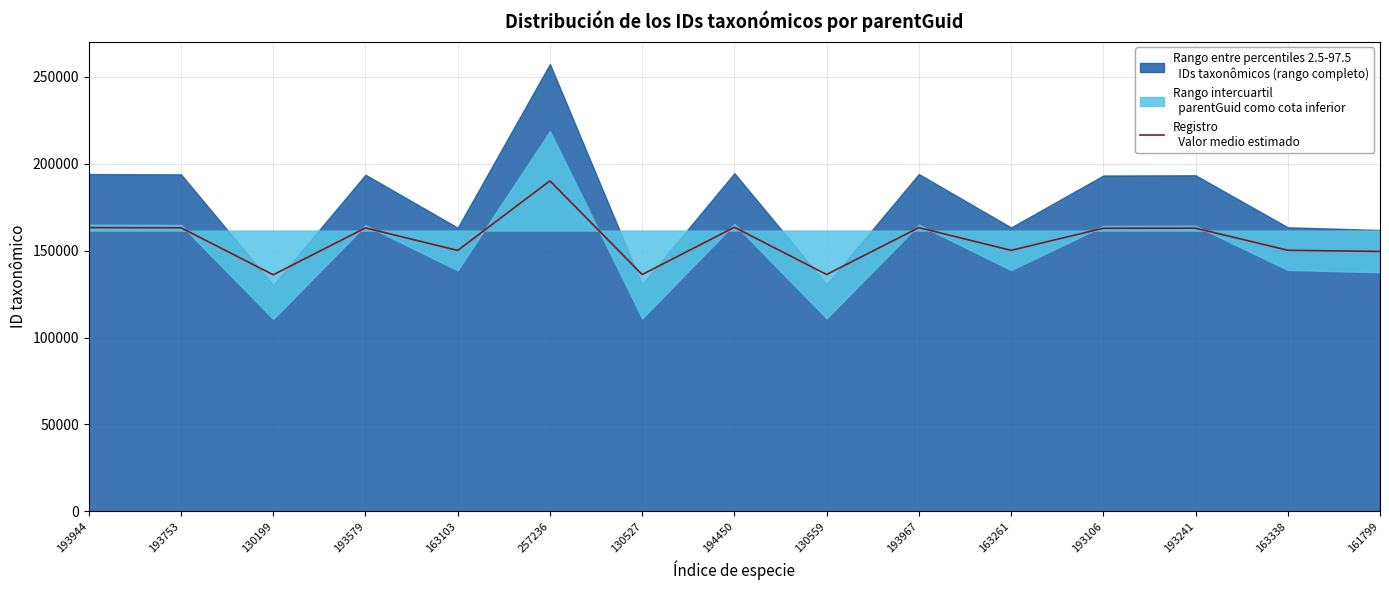

At which label is the value closest to 163052?

193753